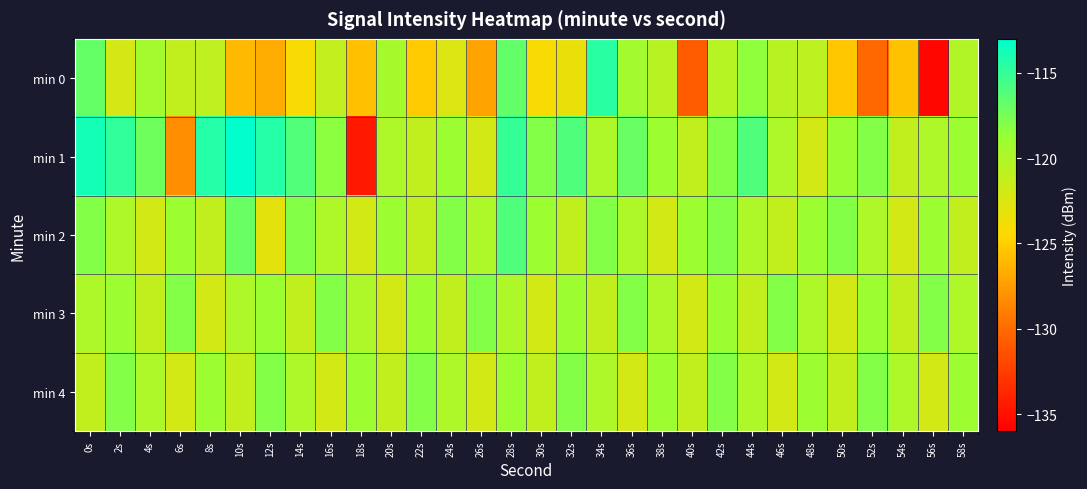

Reading left to right, transcribe all the data shown in this chart.

min 0: 0s=-116.8	2s=-122.1	4s=-119.4	6s=-121.0	8s=-121.0	10s=-126.1	12s=-126.7	14s=-124.1	16s=-121.2	18s=-125.7	20s=-119.5	22s=-125.2	24s=-122.5	26s=-127.1	28s=-116.7	30s=-124.1	32s=-123.2	34s=-114.6	36s=-119.2	38s=-120.5	40s=-130.7	42s=-120.4	44s=-118.4	46s=-120.5	48s=-120.9	50s=-125.3	52s=-130.1	54s=-125.7	56s=-135.6	58s=-120.1
min 1: 0s=-113.8	2s=-114.8	4s=-117.2	6s=-128.1	8s=-114.4	10s=-113.0	12s=-114.4	14s=-116.1	16s=-118.2	18s=-134.5	20s=-120.0	22s=-121.0	24s=-119.0	26s=-122.0	28s=-115.0	30s=-118.0	32s=-116.0	34s=-120.0	36s=-117.0	38s=-119.0	40s=-121.0	42s=-118.0	44s=-116.0	46s=-120.0	48s=-122.0	50s=-119.0	52s=-118.0	54s=-121.0	56s=-120.0	58s=-119.0
min 2: 0s=-118.0	2s=-120.0	4s=-122.0	6s=-119.0	8s=-121.0	10s=-117.0	12s=-123.0	14s=-118.0	16s=-120.0	18s=-122.0	20s=-119.0	22s=-121.0	24s=-118.0	26s=-120.0	28s=-116.0	30s=-119.0	32s=-121.0	34s=-118.0	36s=-120.0	38s=-122.0	40s=-119.0	42s=-118.0	44s=-120.0	46s=-121.0	48s=-119.0	50s=-118.0	52s=-120.0	54s=-122.0	56s=-119.0	58s=-121.0
min 3: 0s=-120.0	2s=-119.0	4s=-121.0	6s=-118.0	8s=-122.0	10s=-120.0	12s=-119.0	14s=-121.0	16s=-118.0	18s=-120.0	20s=-122.0	22s=-119.0	24s=-121.0	26s=-118.0	28s=-120.0	30s=-122.0	32s=-119.0	34s=-121.0	36s=-118.0	38s=-120.0	40s=-122.0	42s=-119.0	44s=-121.0	46s=-118.0	48s=-120.0	50s=-122.0	52s=-119.0	54s=-121.0	56s=-118.0	58s=-120.0
min 4: 0s=-121.0	2s=-118.0	4s=-120.0	6s=-122.0	8s=-119.0	10s=-121.0	12s=-118.0	14s=-120.0	16s=-122.0	18s=-119.0	20s=-121.0	22s=-118.0	24s=-120.0	26s=-122.0	28s=-119.0	30s=-121.0	32s=-118.0	34s=-120.0	36s=-122.0	38s=-119.0	40s=-121.0	42s=-118.0	44s=-120.0	46s=-122.0	48s=-119.0	50s=-121.0	52s=-118.0	54s=-120.0	56s=-122.0	58s=-119.0